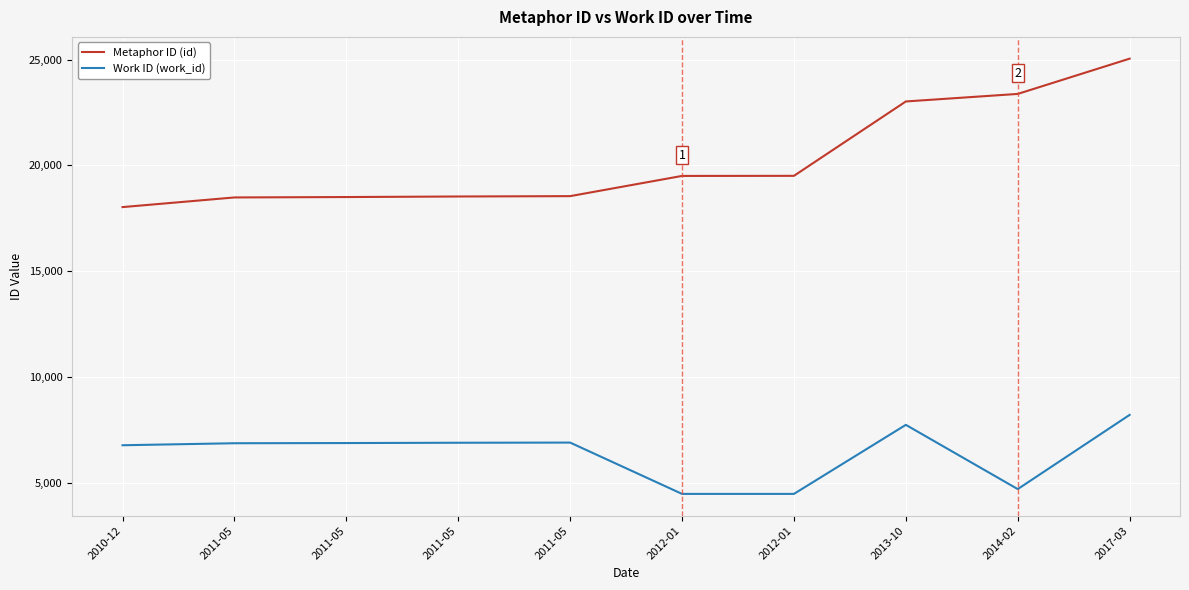

Which series has the widest spread of values?

Metaphor ID (id)